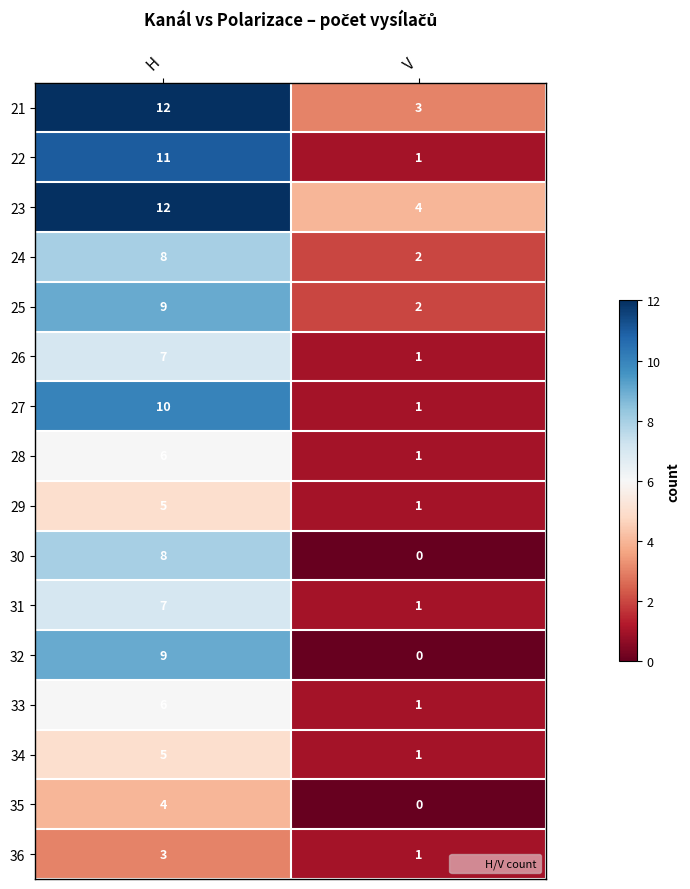

What is the difference between the 35 values at V and H?

4